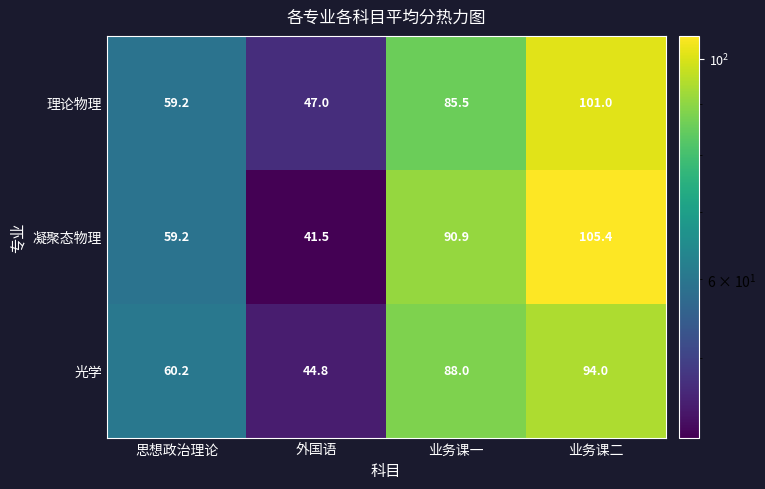

What is the difference between the 凝聚态物理 values at 外国语 and 业务课一?

49.4